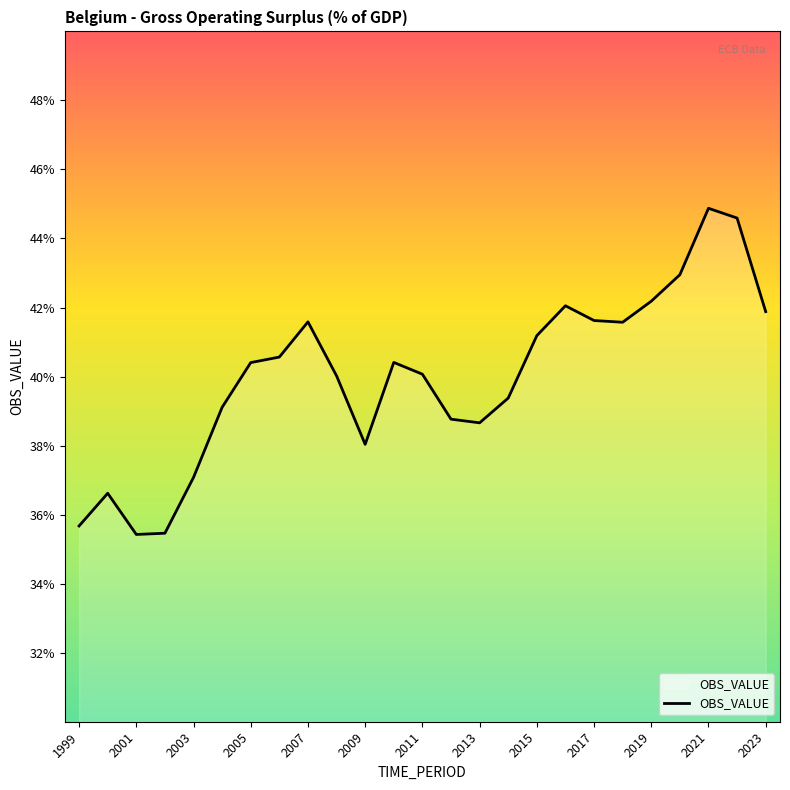

What is the minimum value shown in the chart?

35.4